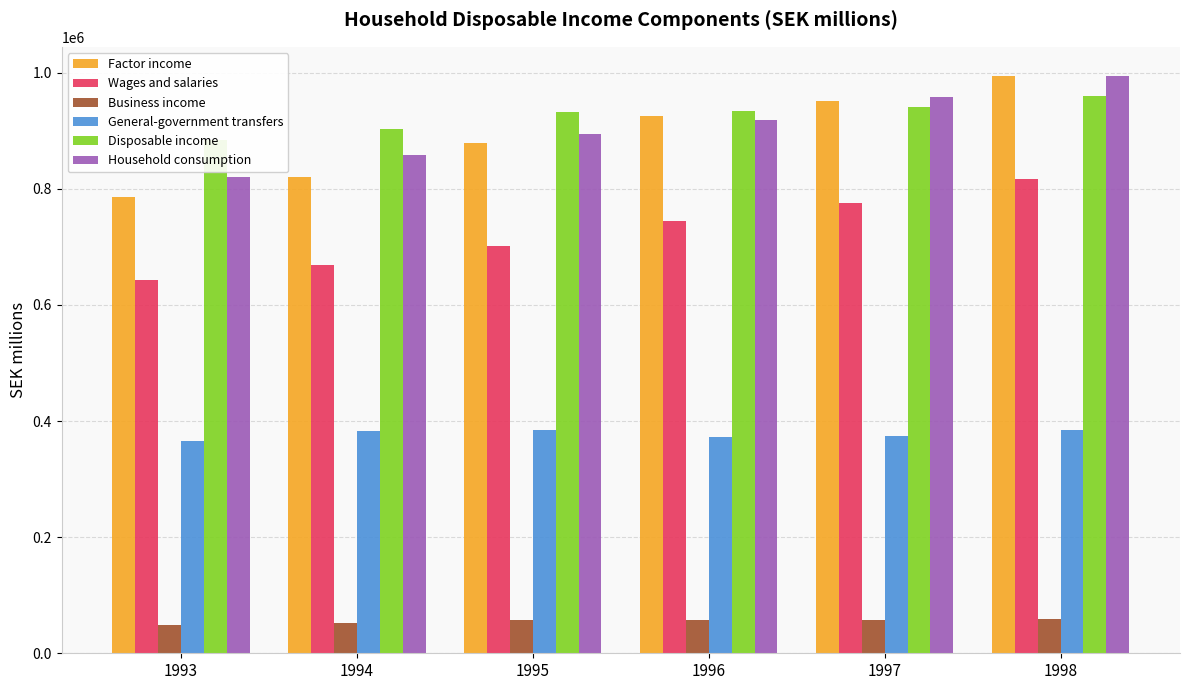

What is the sum of all Factor income values?

5354526